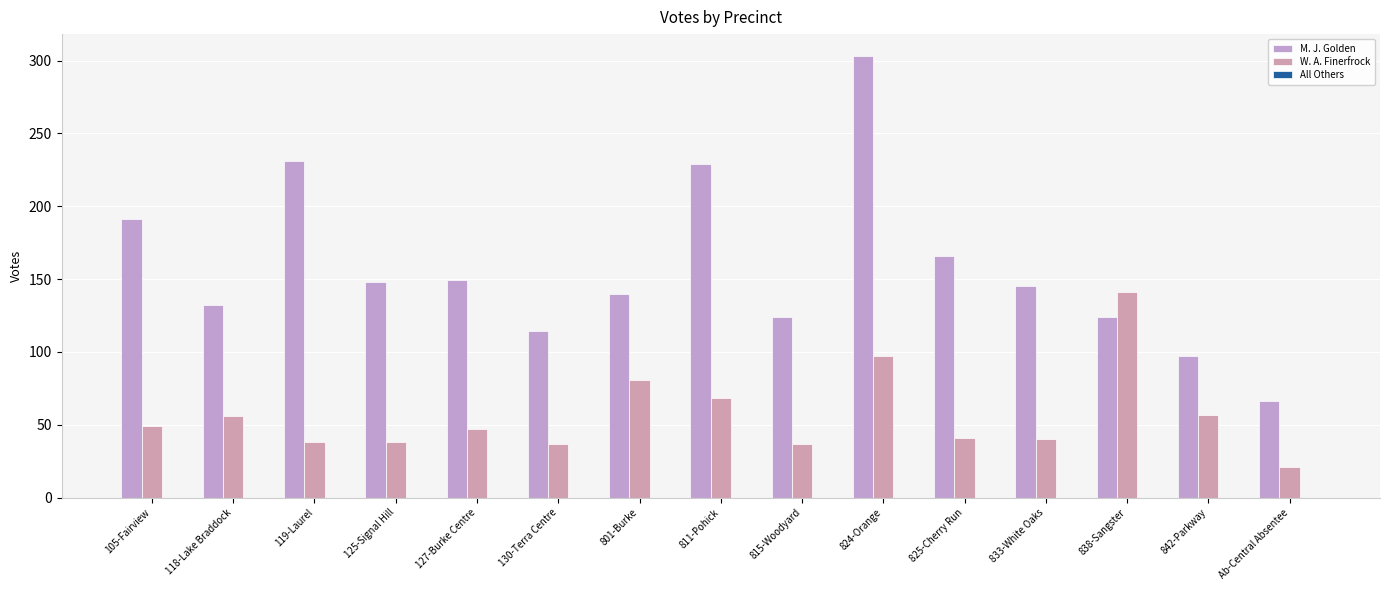

What is the sum of all W. A. Finerfrock values?

848